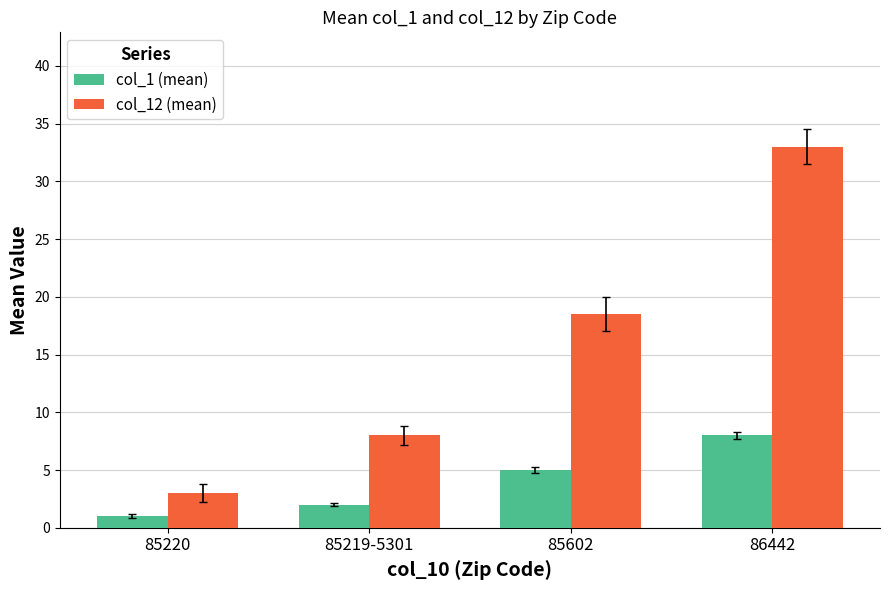

Which series has the largest total across all categories?

col_12 (mean)